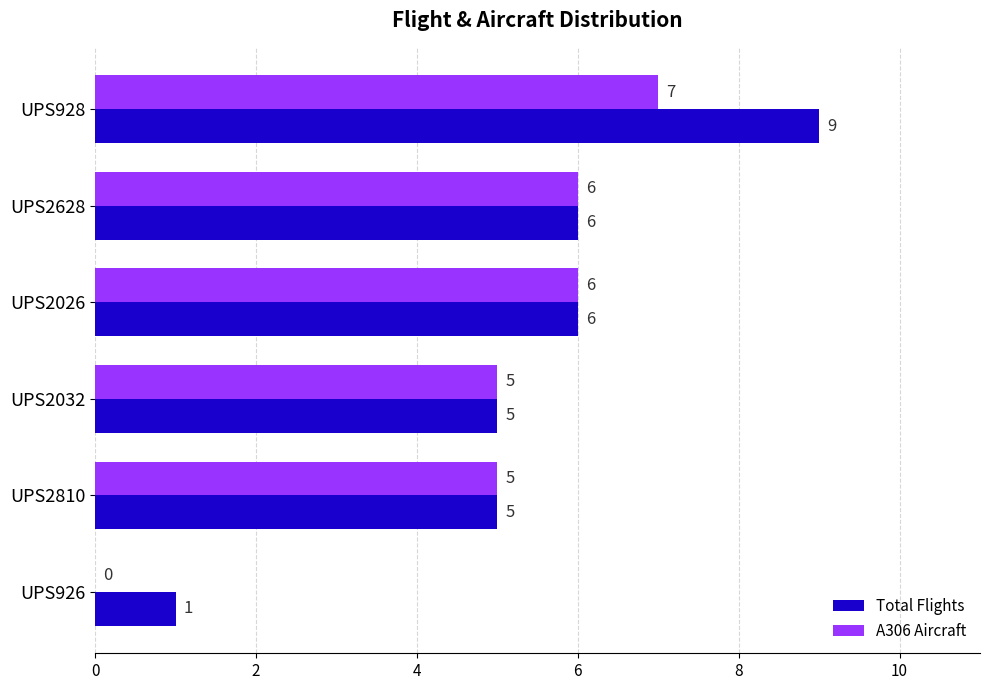

Which series has the widest spread of values?

Total Flights